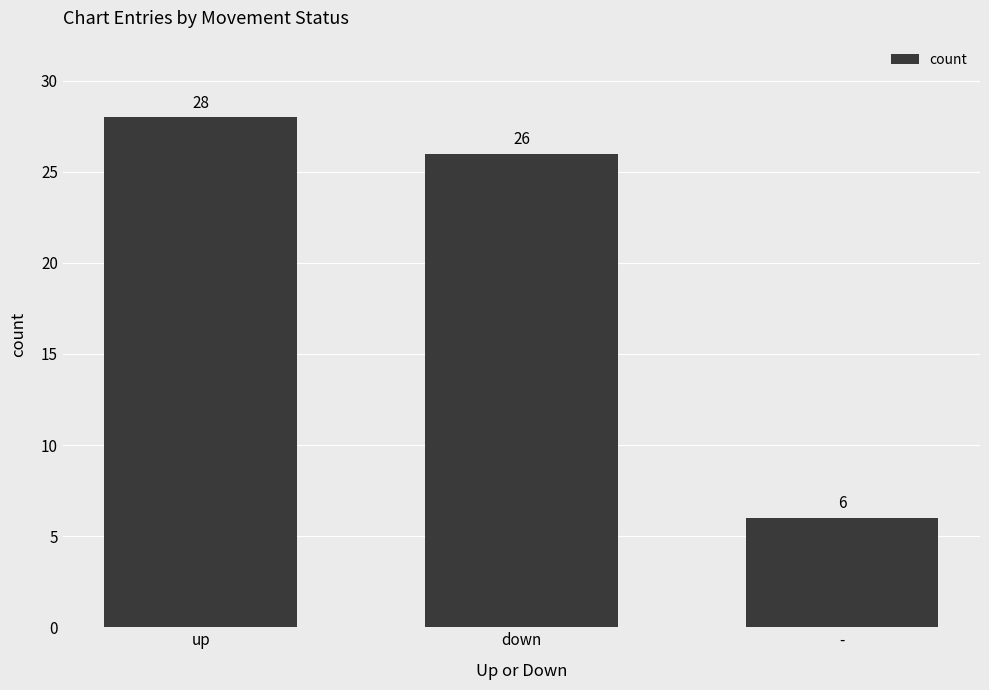

Reading right to left, extract all data points from this chart.

-=6	down=26	up=28